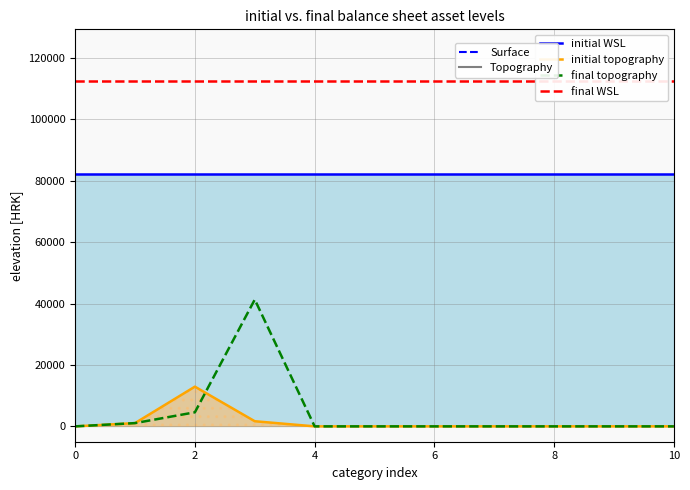

True or false: initial WSL and initial topography cross at least once.

False